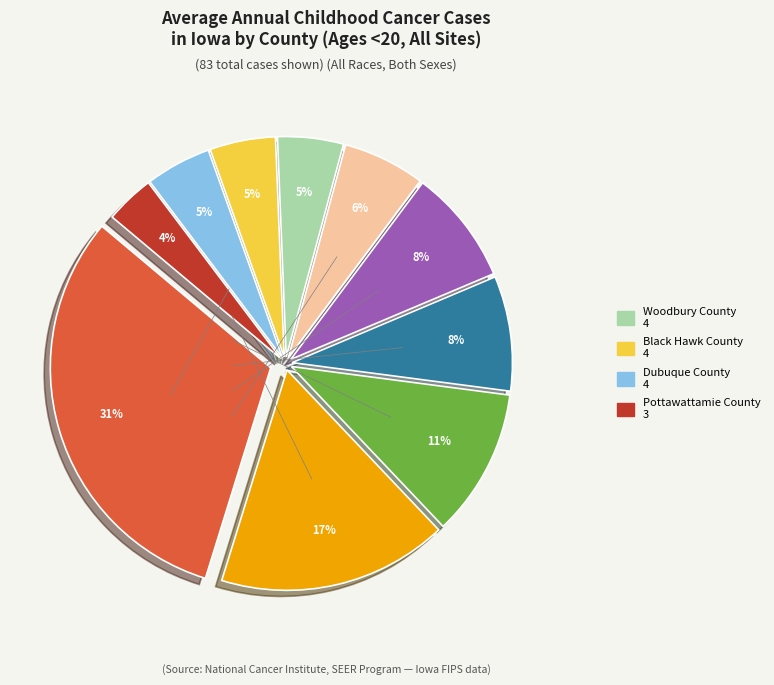

Does any single category account for the majority?

No